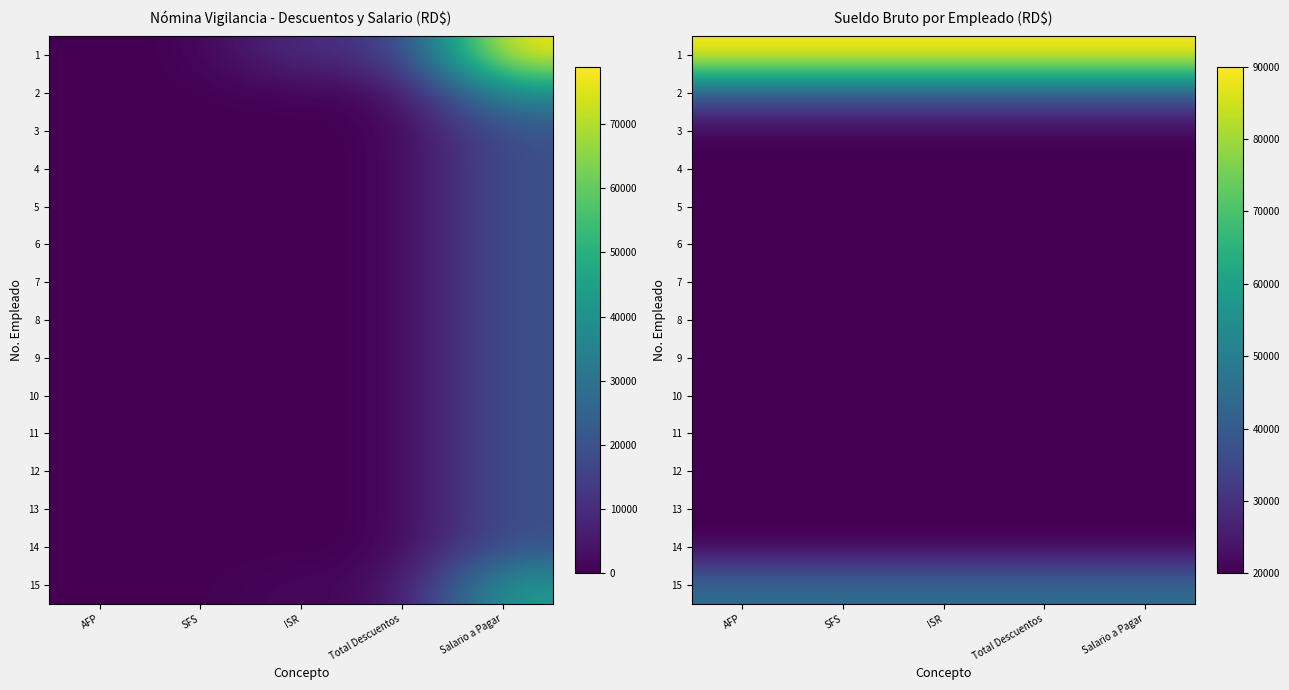

At how many categories does at least one series exceed 46726?

5